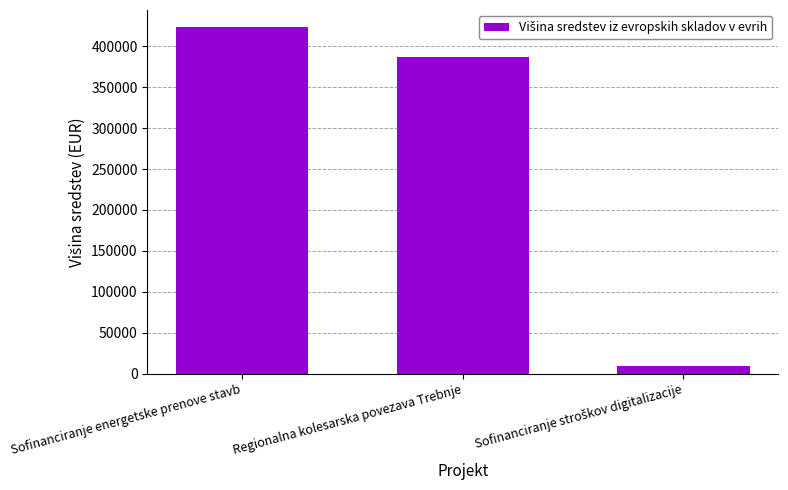

What is the sum of all values?

818771.5